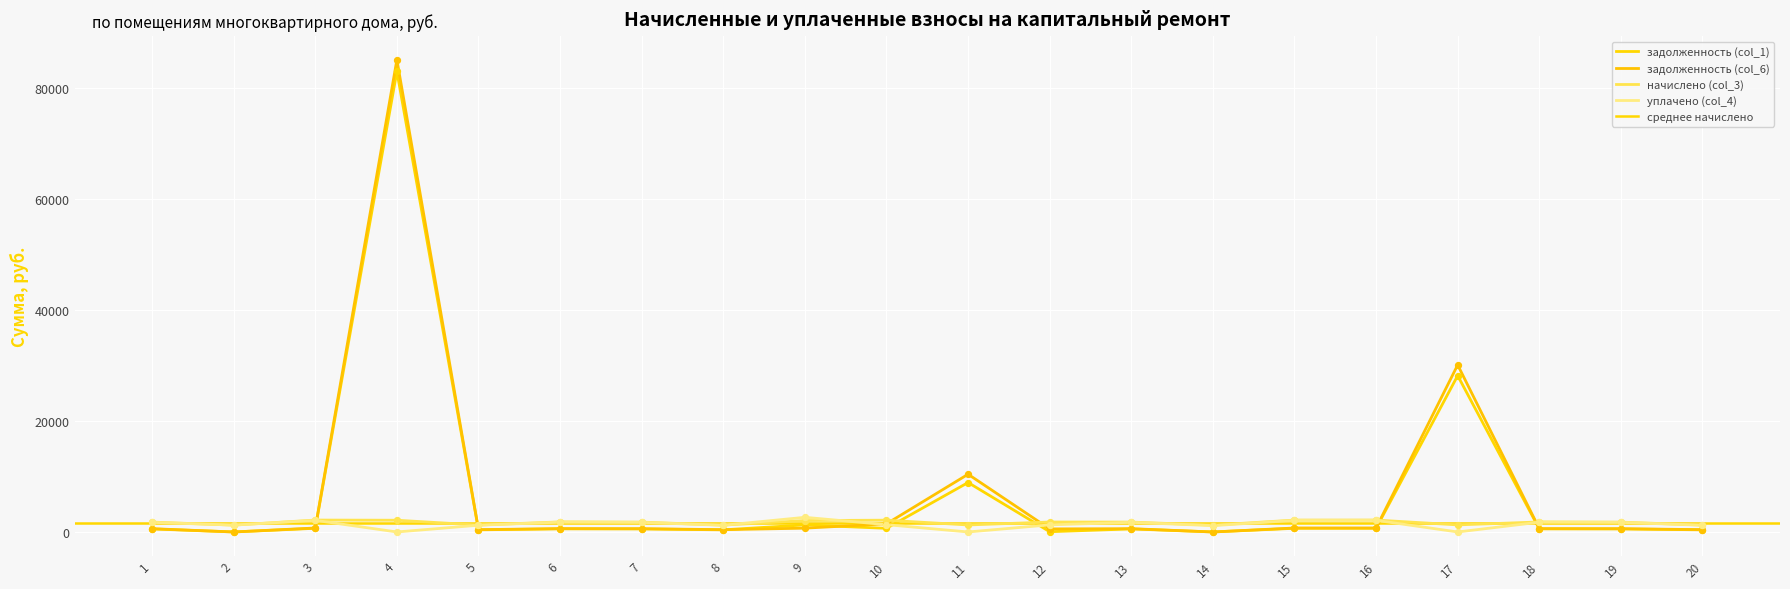

At which category is the sum across all series the highest?

4